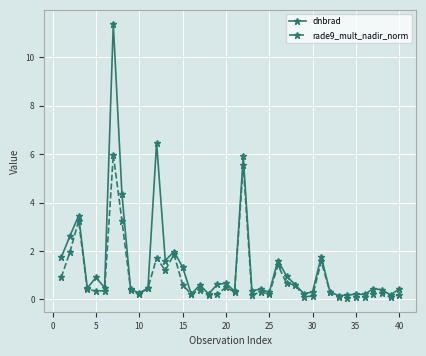

At how many categories does at least one series exceed 4?

4